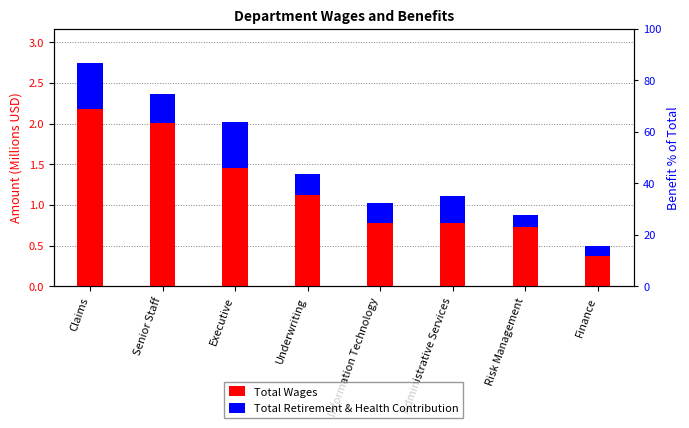

What is the label of the 5th bar from the right?

Underwriting